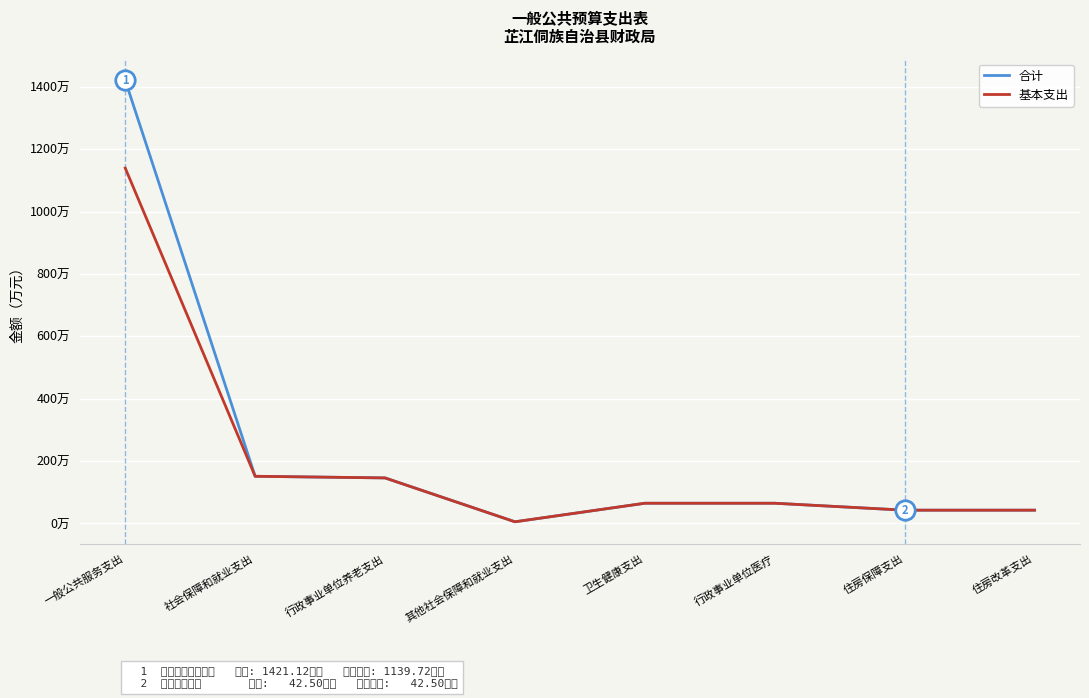

What are all the series names shown in the legend?

合计, 基本支出